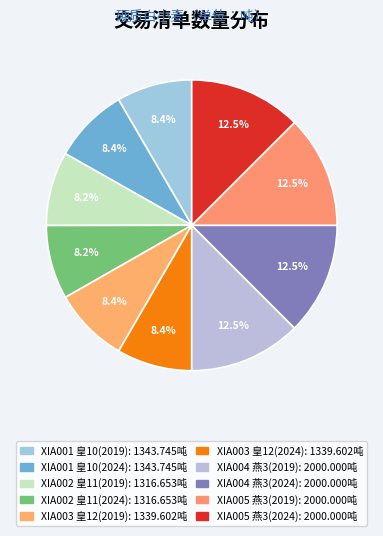

Count the number of slices in the pie.

10